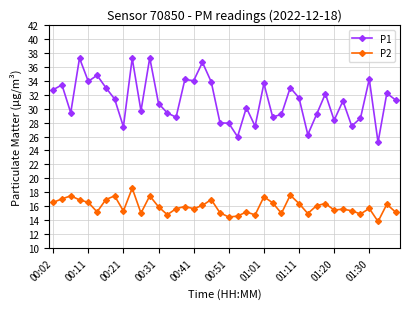

In P1, how many points are lower than both neighbors (excluding endpoints)?

13